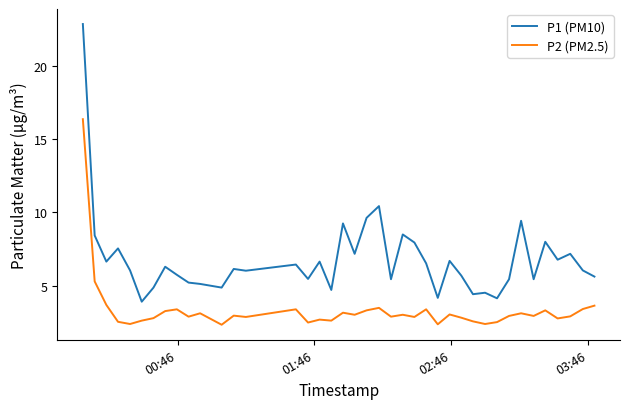

Which series has the largest total across all categories?

P1 (PM10)